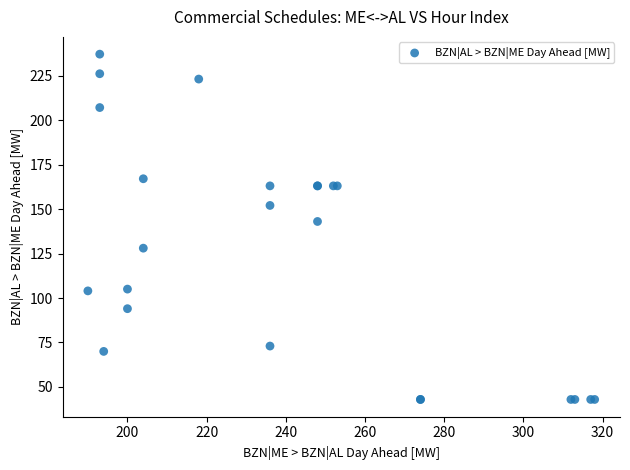

What Y value in the scatter plot is closest to 140?

143